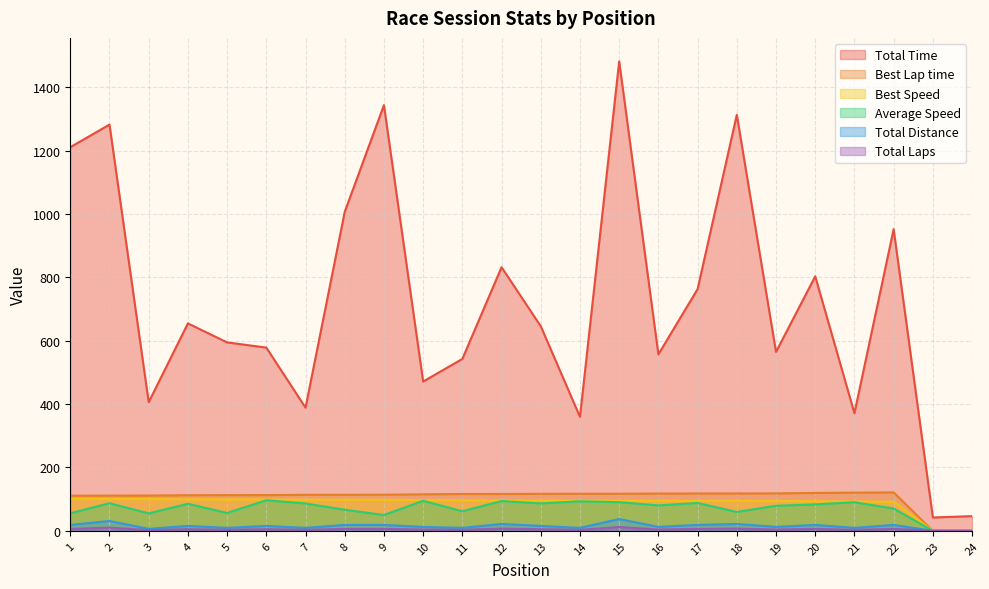

Does the chart have visible grid lines?

Yes